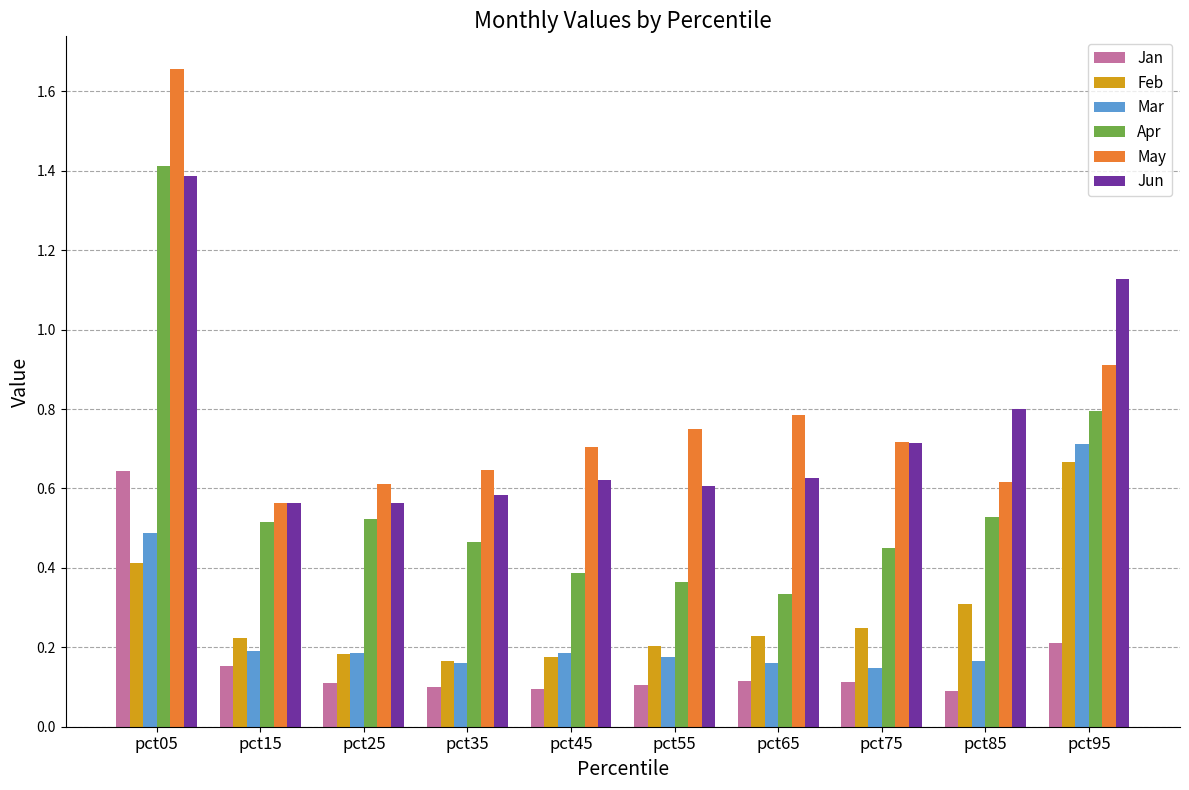

Which series has the largest total across all categories?

May